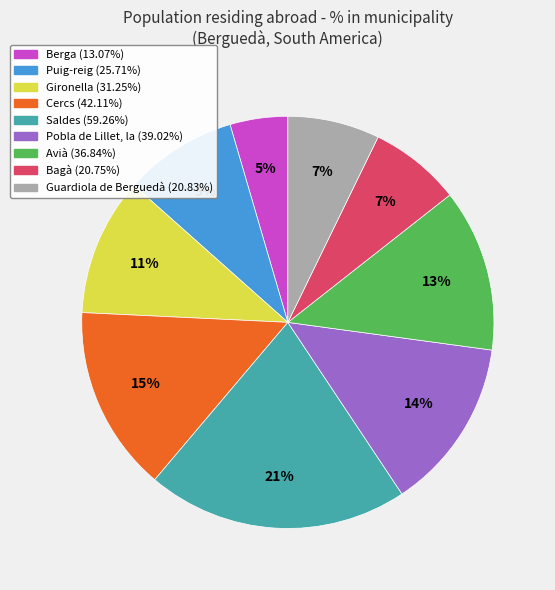

How many slices are in this pie chart?

9